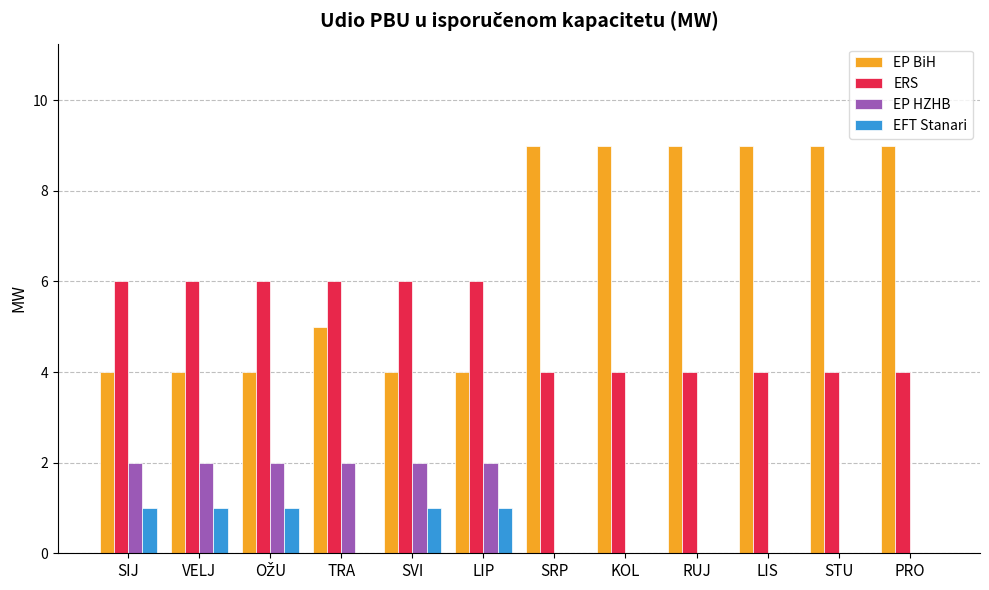

What is the sum of the ERS values at KOL and VELJ?

10